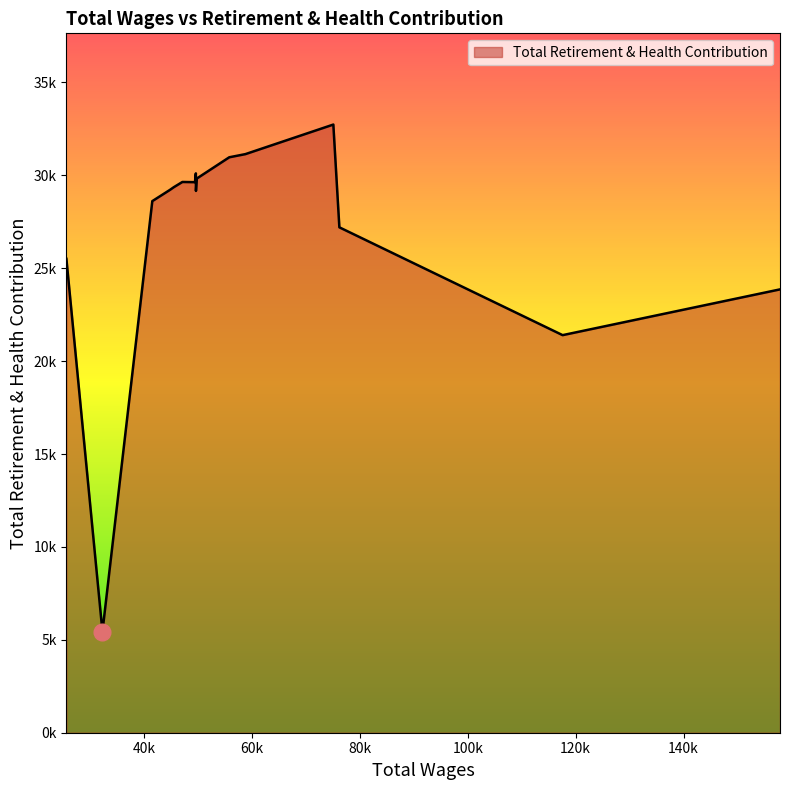

True or false: the data has more than 0 interior local peaks.

True